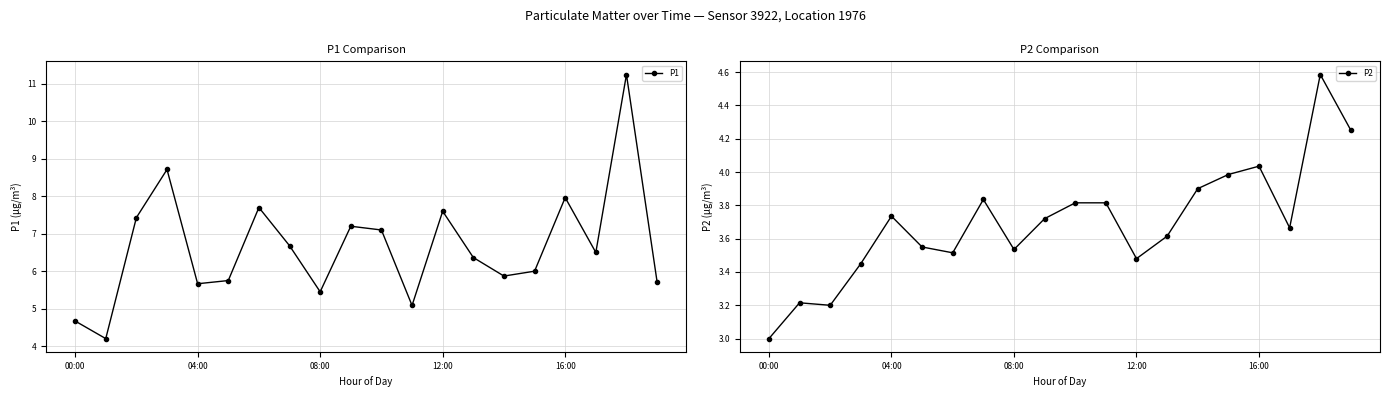

List the series in order of their peak value, highest first.

P1, P2